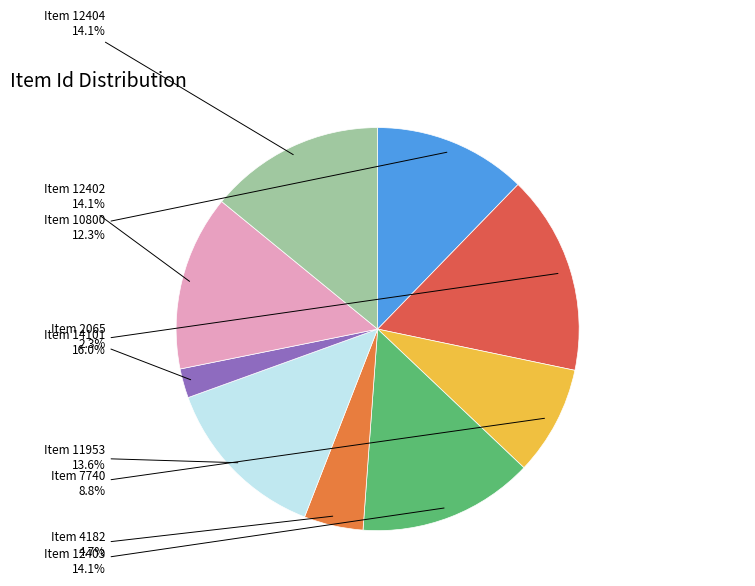

Rank the categories by value from highest to lowest.

Item 14101, Item 12404, Item 12403, Item 12402, Item 11953, Item 10800, Item 7740, Item 4182, Item 2065